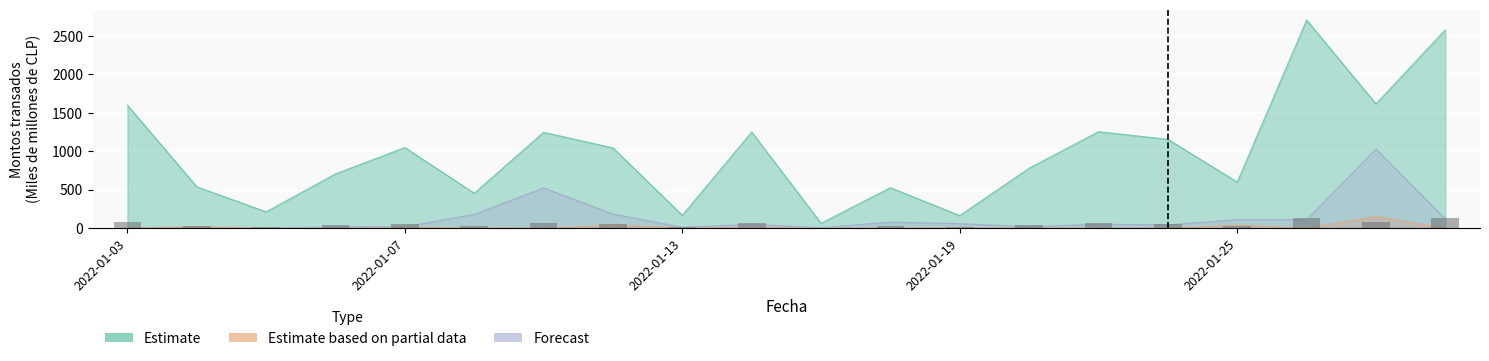

Does the chart contain any negative values?

No